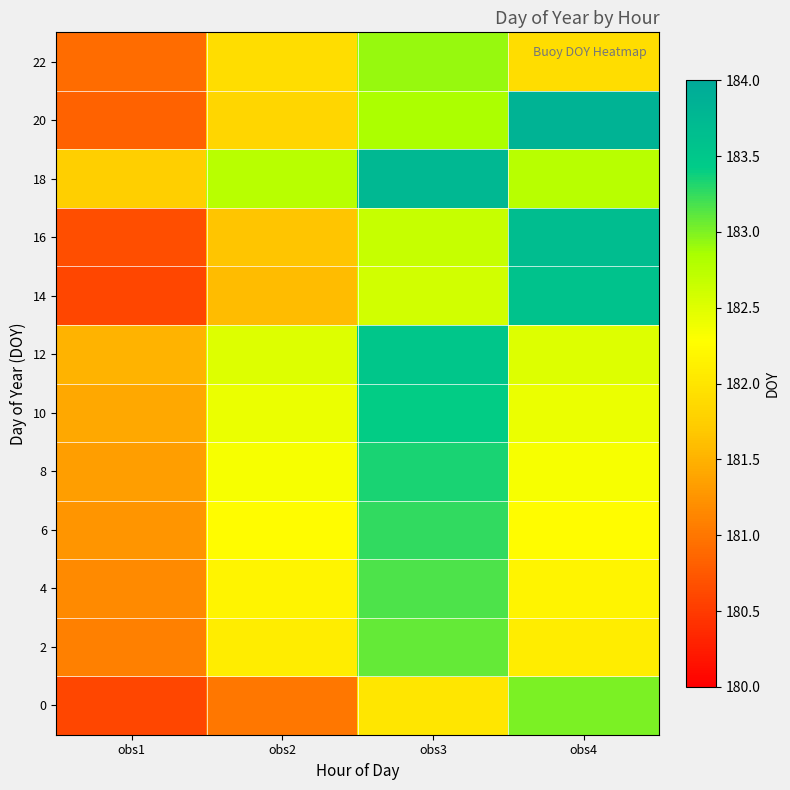

How many data points does each series have?

4